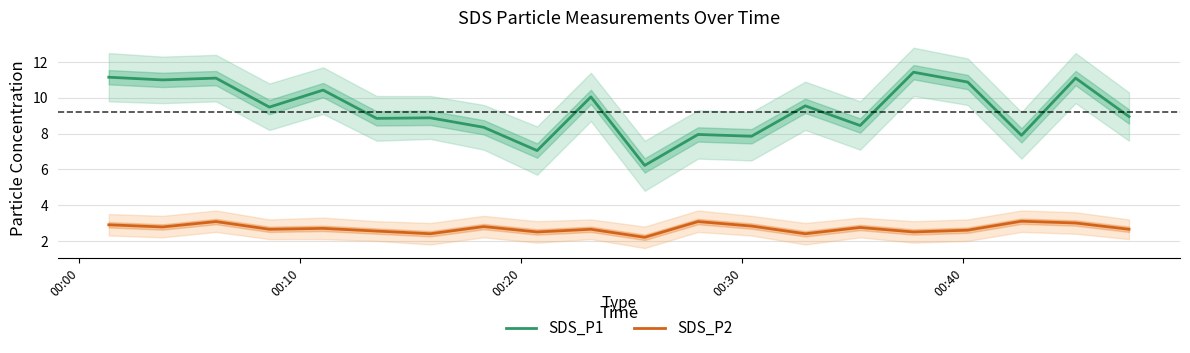

Does the chart have visible grid lines?

Yes